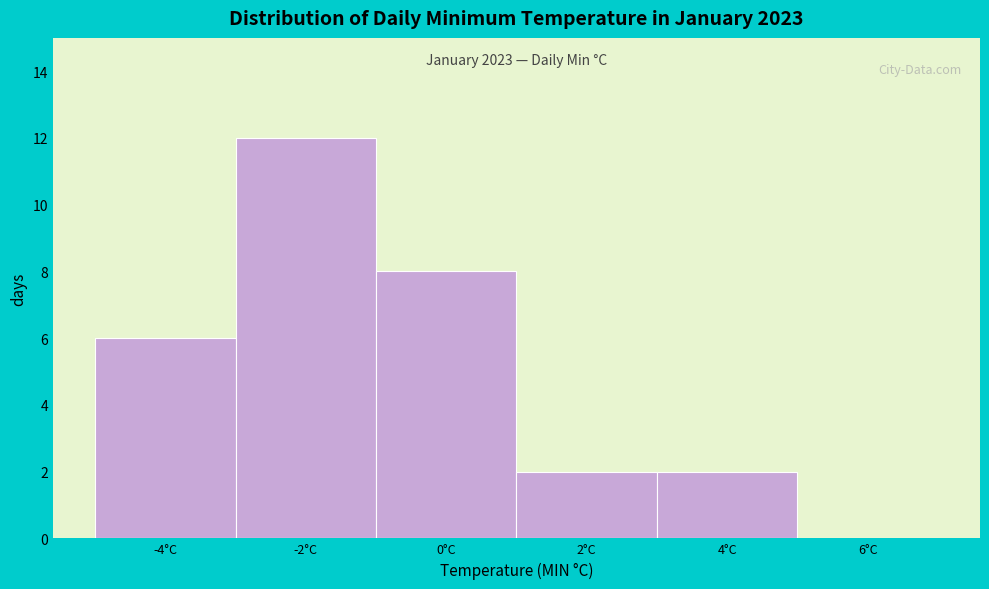

Reading right to left, list all the values displayed in this chart.

6°C=0	4°C=2	2°C=2	0°C=8	-2°C=12	-4°C=6